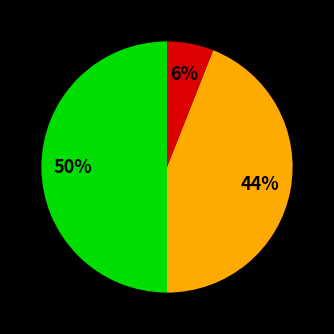

How many segments does this pie chart have?

3